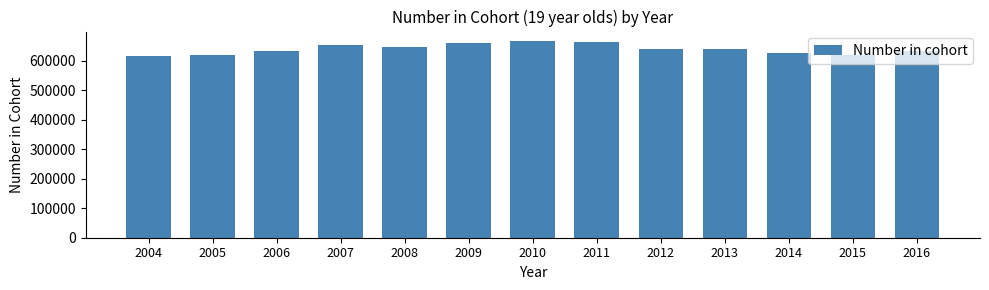

Approximately how many times larger is the value at 2011 compared to 2015?

1.1